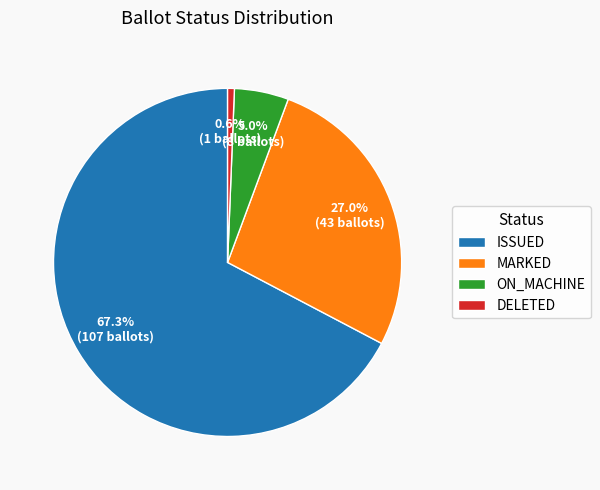

How much of the chart is everything except ON_MACHINE?

95.0%